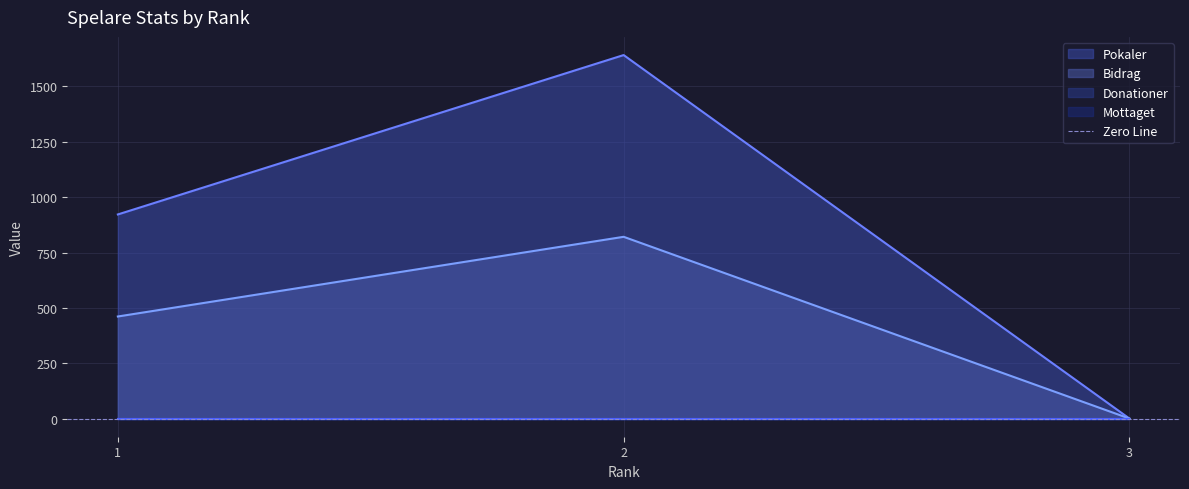

The value of Pokaler at 1 is 922. True or false?

True